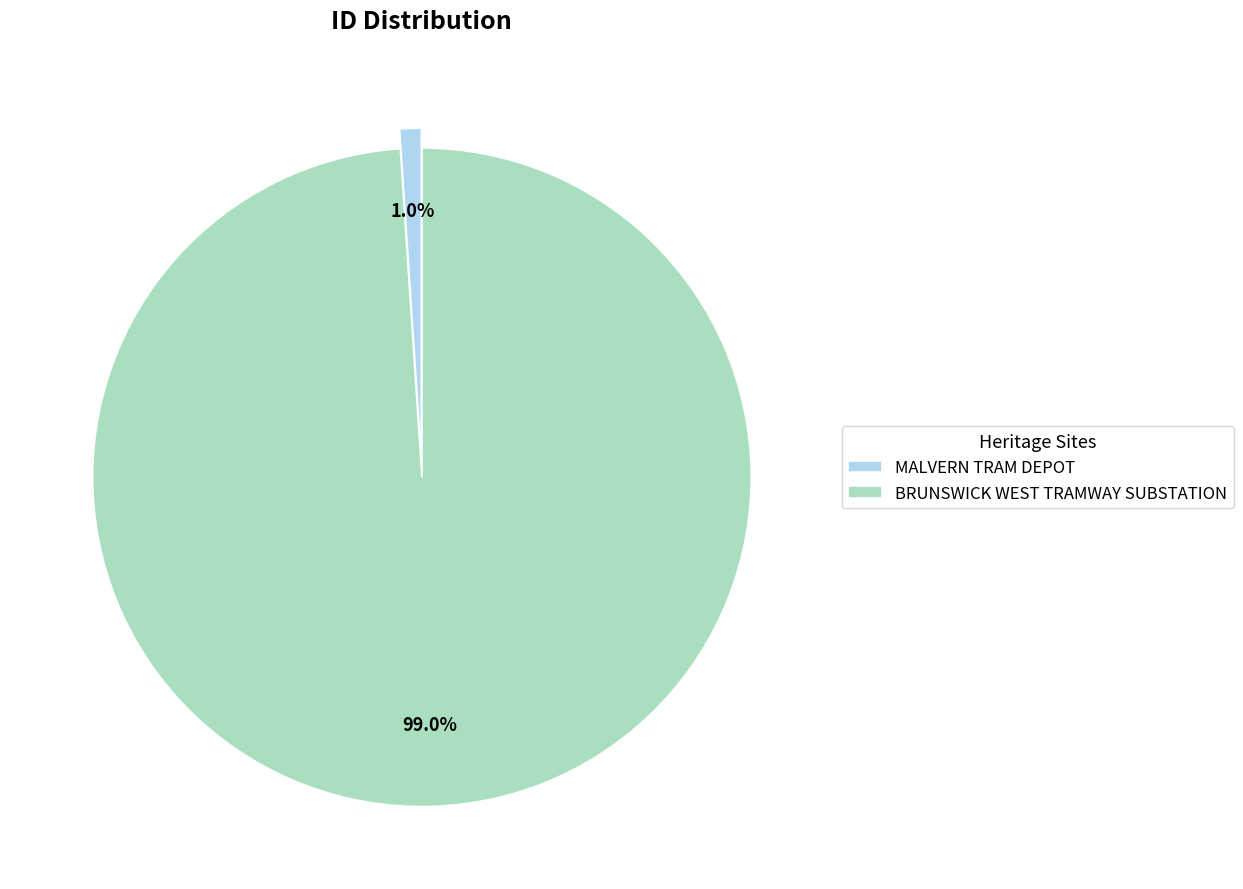

True or false: MALVERN TRAM DEPOT accounts for 1% of the total.

True